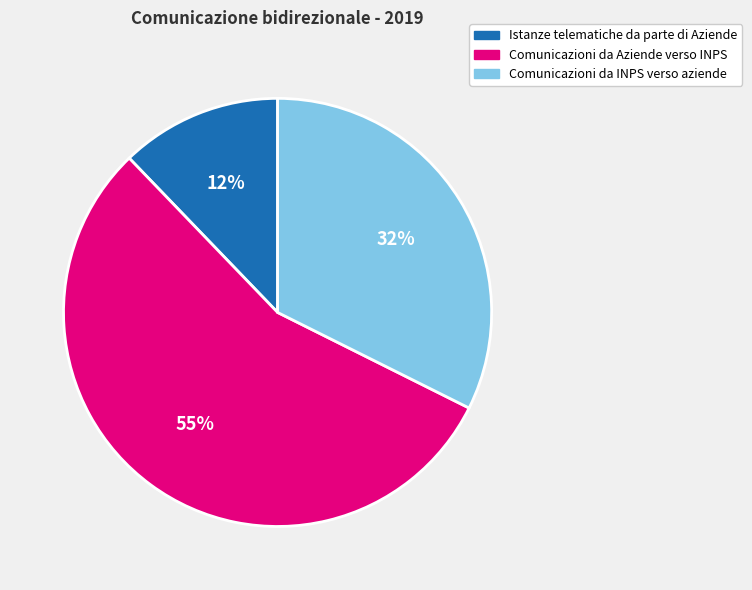

How many segments does this pie chart have?

3